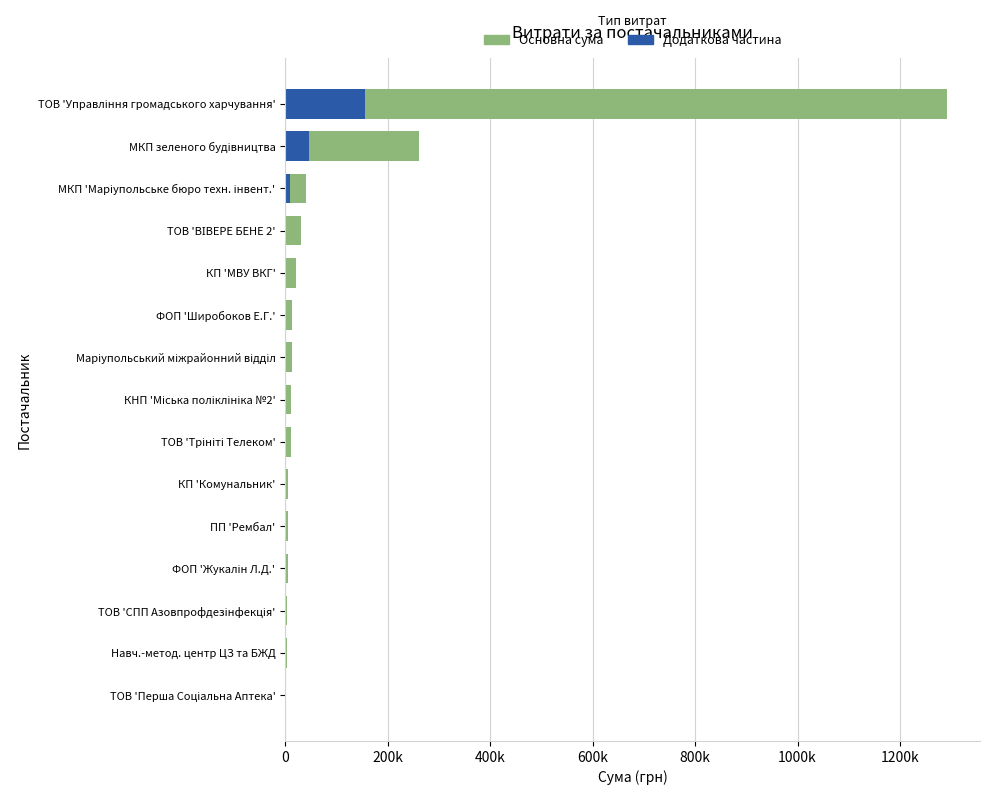

The Додаткова частина series shows 989.4 at КП 'МВУ ВКГ'. True or false?

False